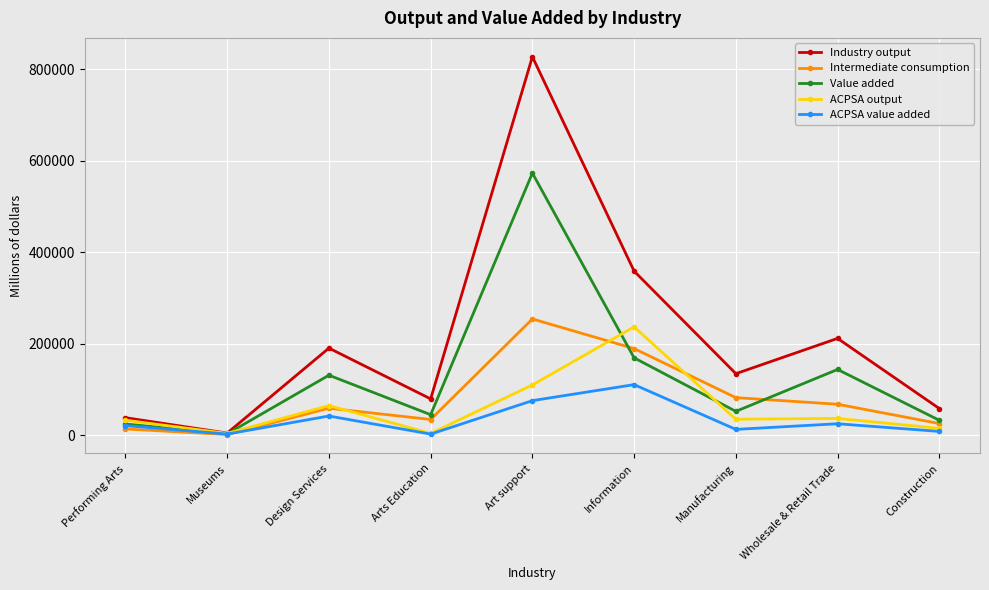

What is the minimum value shown in the chart?

1669